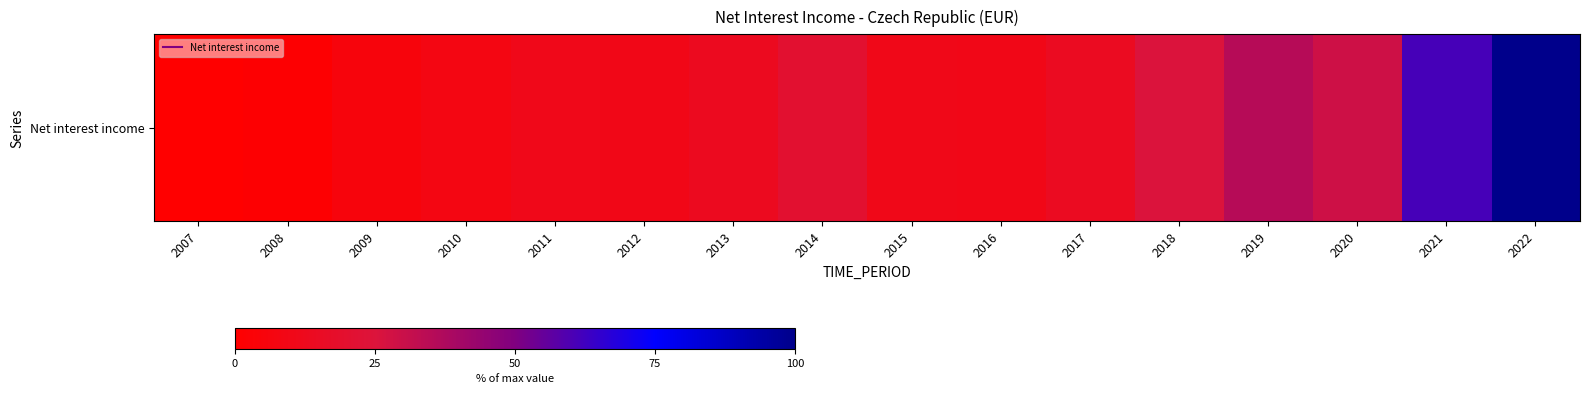

What is the difference between the second highest and second lowest values?

59.7